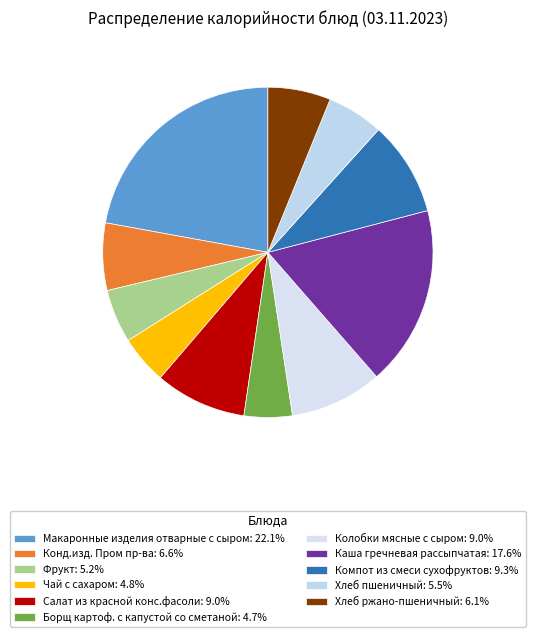

Count the number of slices in the pie.

11